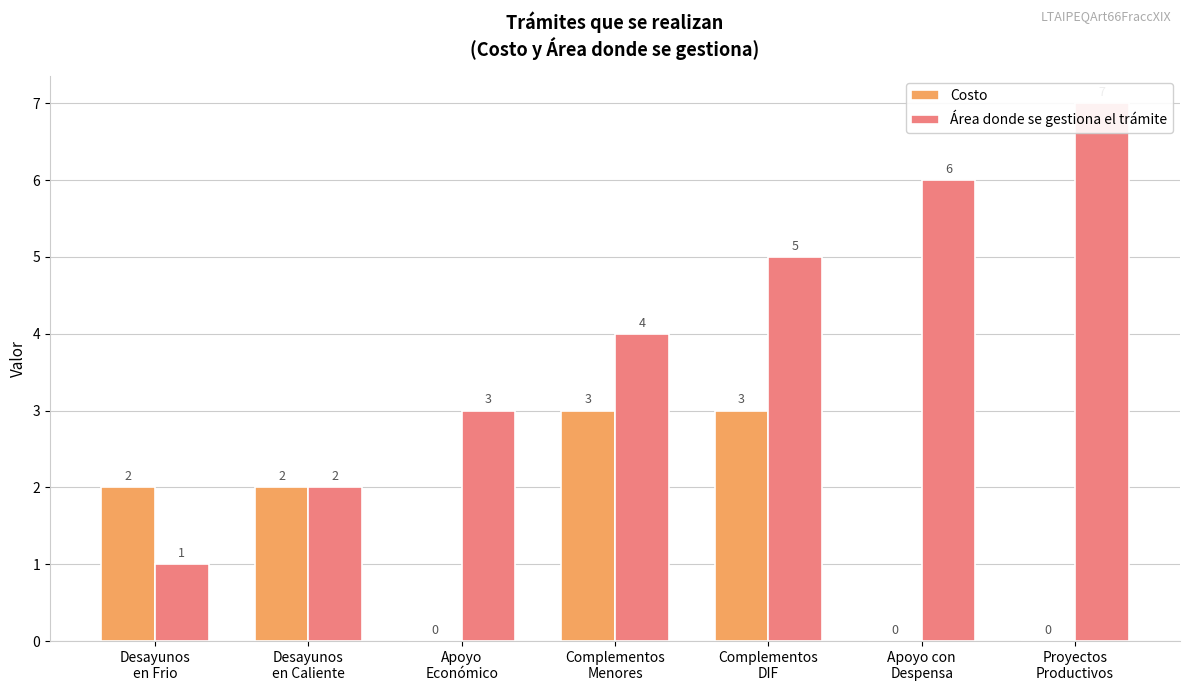

Which series has the largest total across all categories?

Área donde se gestiona el trámite